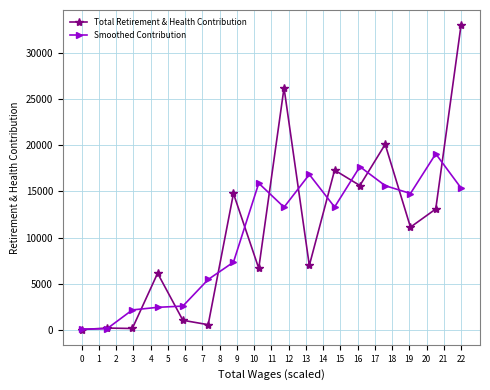

How many categories are shown in the chart?

16